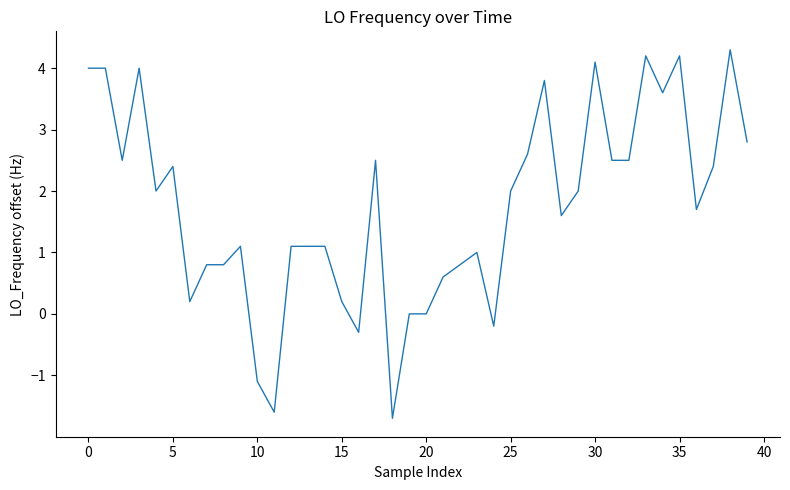

What is the difference between the maximum and minimum values?

6.0